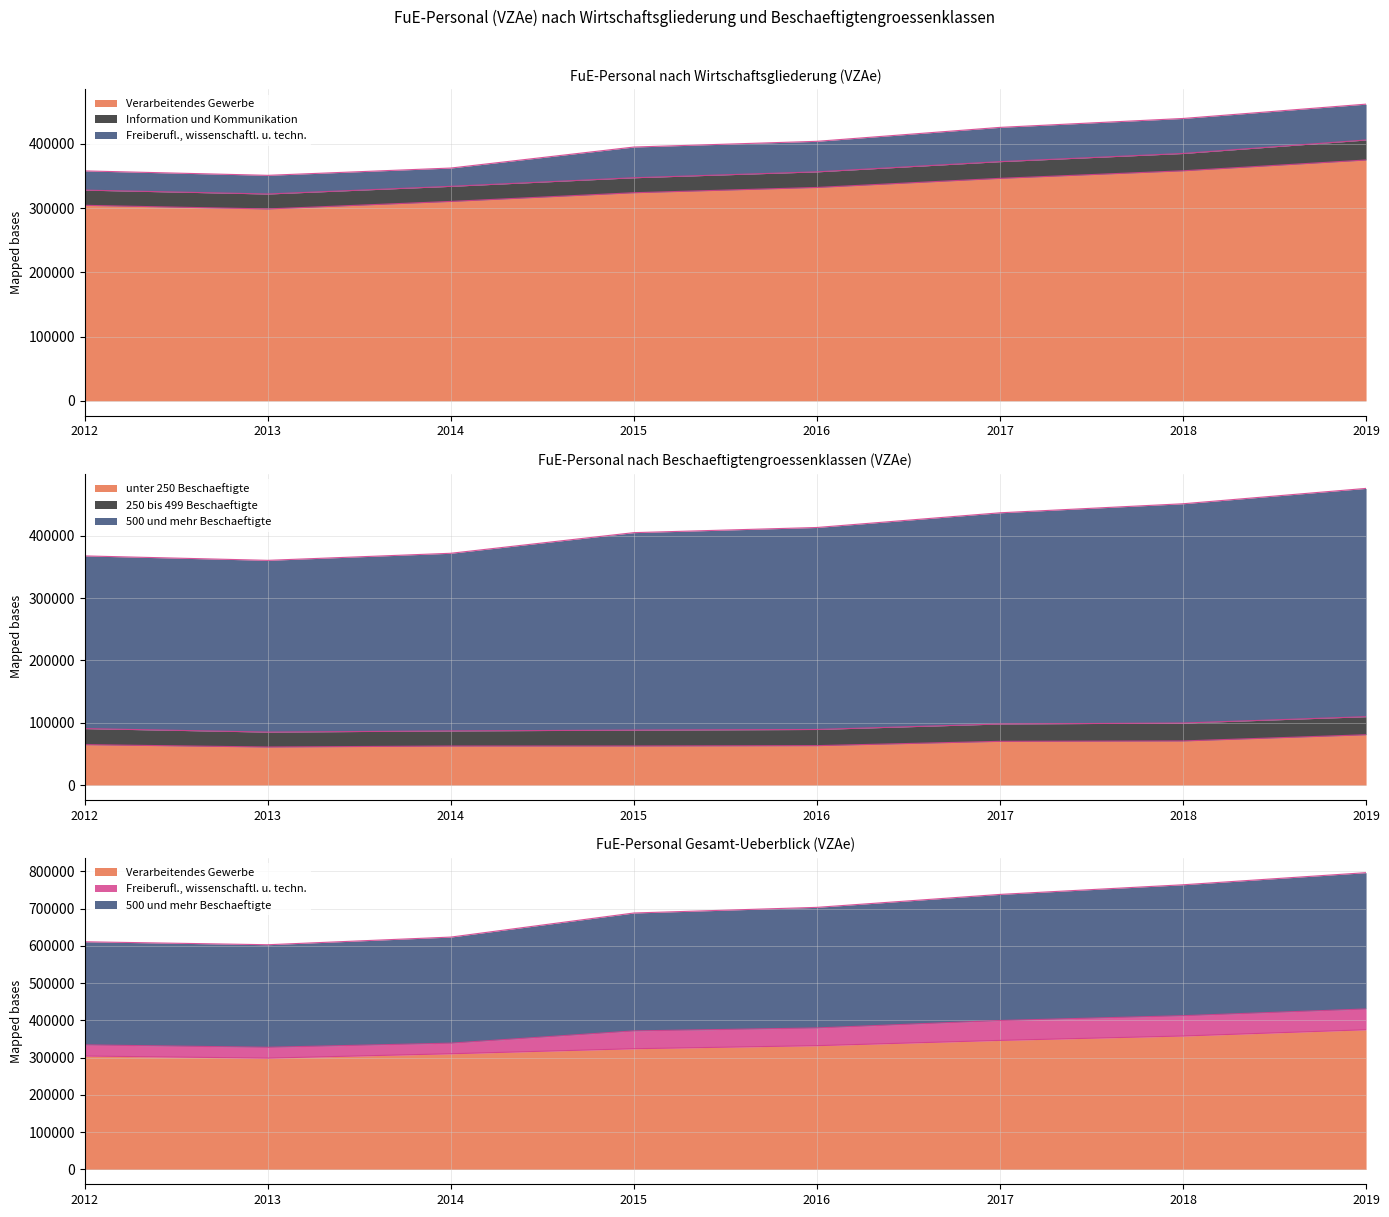

Which category has the lowest value across all series?

2013